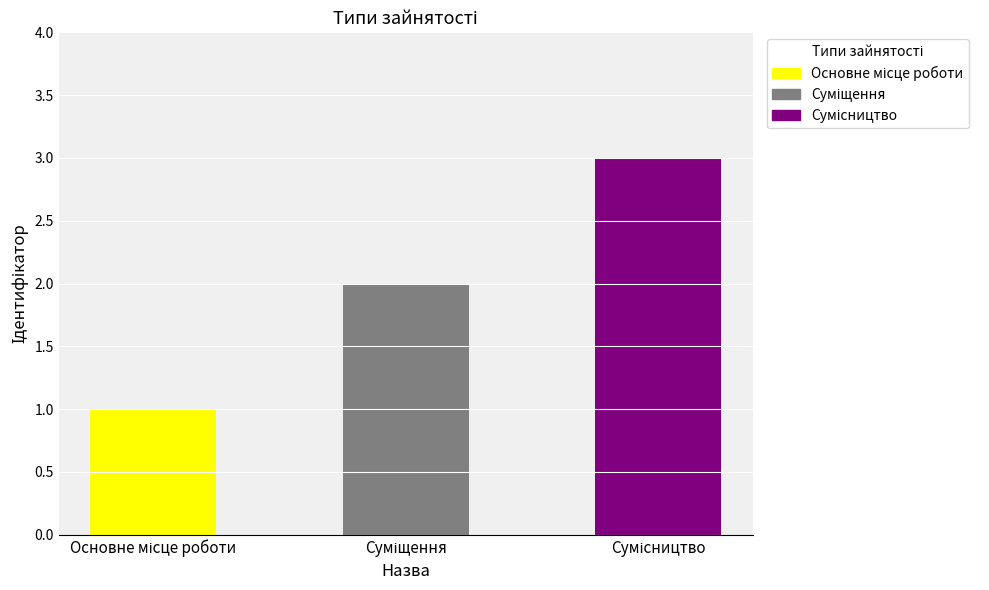

Which has a higher value, Основне місце роботи or Суміщення?

Суміщення